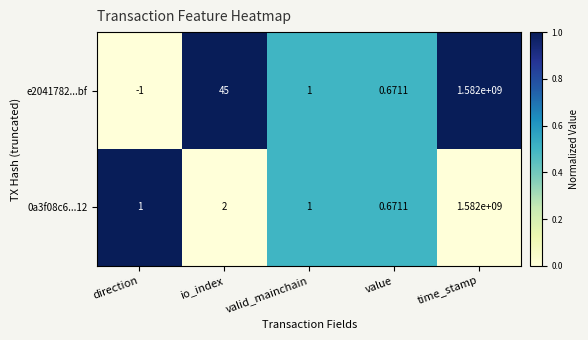

Where is 0a3f08c6...12 nearest to the value 791000000?

io_index